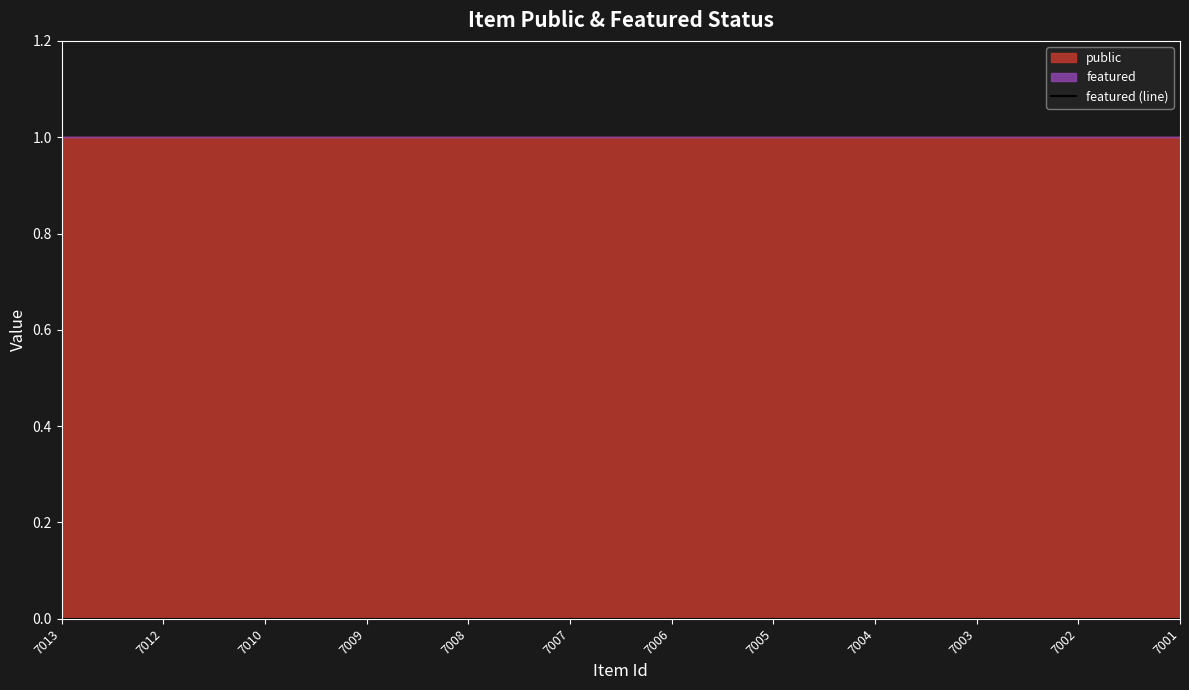

What is the value of the public point at the 9th from the left?

1